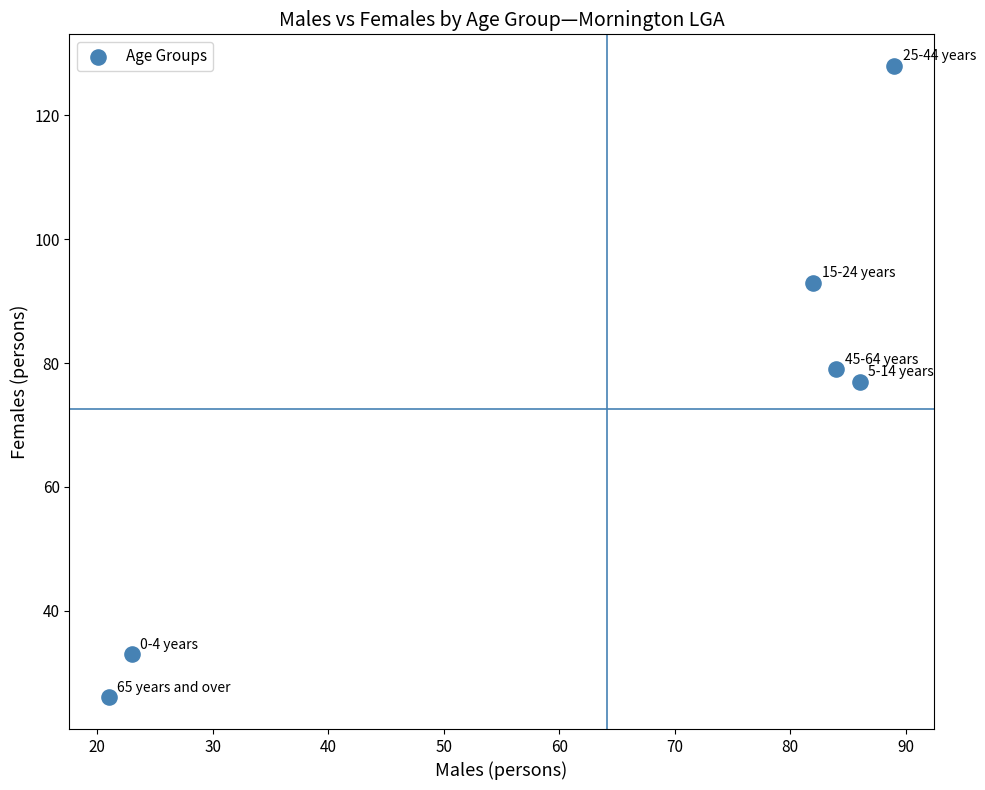

What is the range of Y values (max minus min)?

102